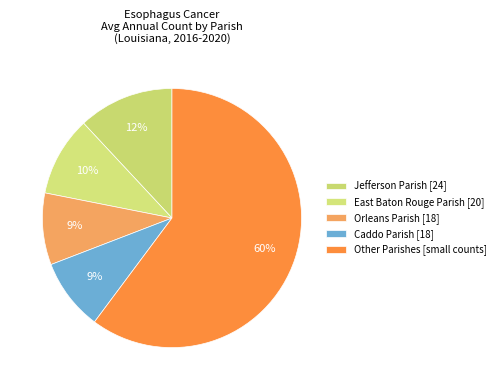

How many segments does this pie chart have?

5